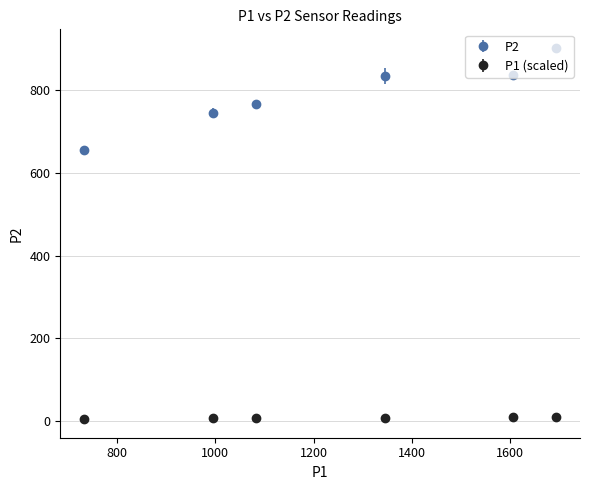

What is the difference between the maximum and minimum values in the P2 series?

247.4